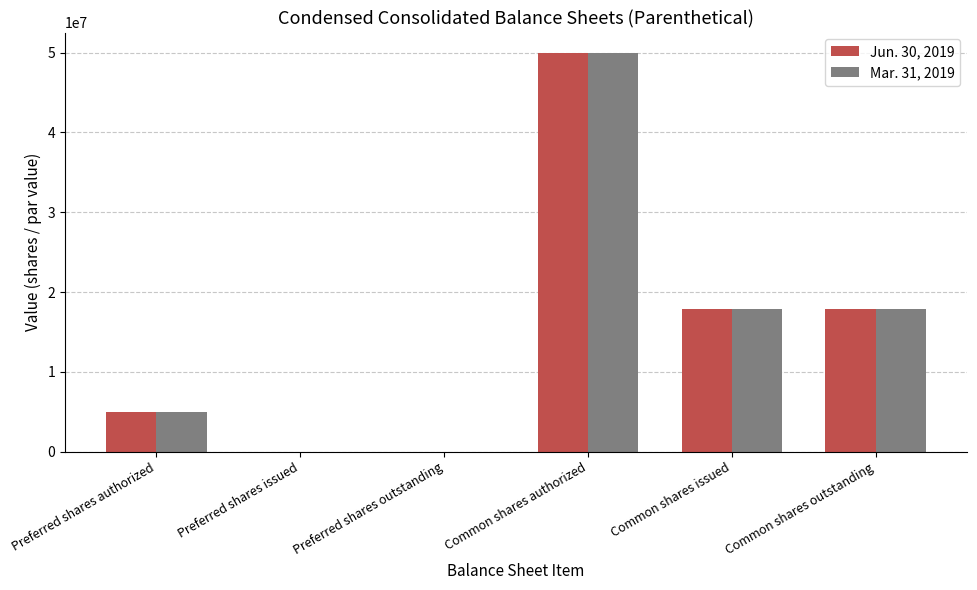

Reading right to left, transcribe all the data shown in this chart.

Jun. 30, 2019: 17870261	17870261	50000000	0	0	5000000
Mar. 31, 2019: 17840261	17840261	50000000	0	0	5000000